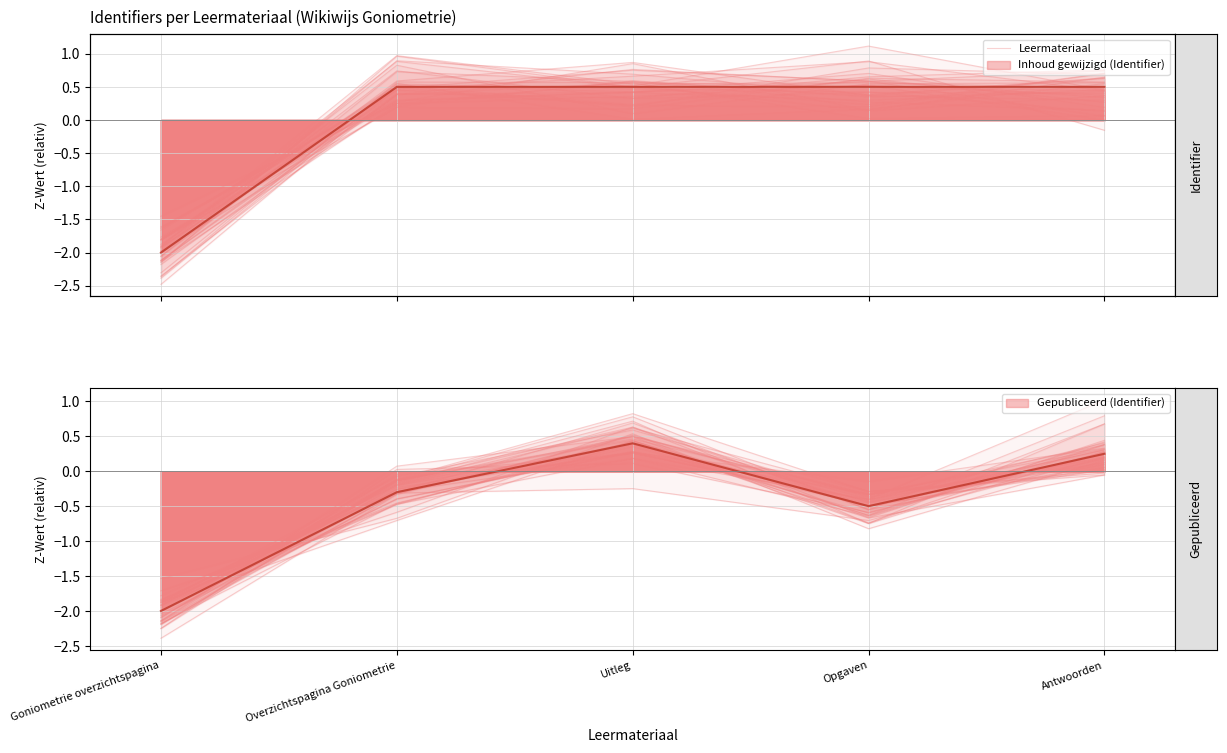

What is the label of the 3rd point from the right?

Uitleg